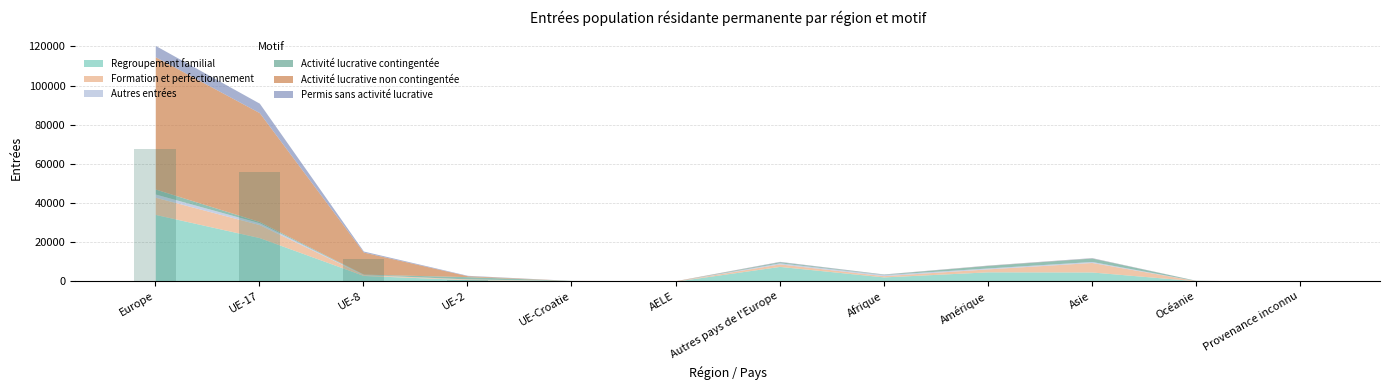

What is the change in value from UE-17 to UE-8?

-44363